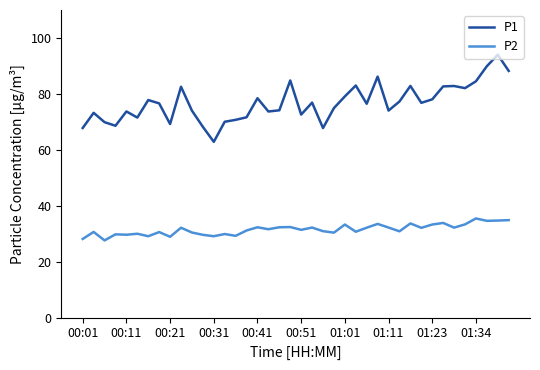

Which series has the largest total across all categories?

P1